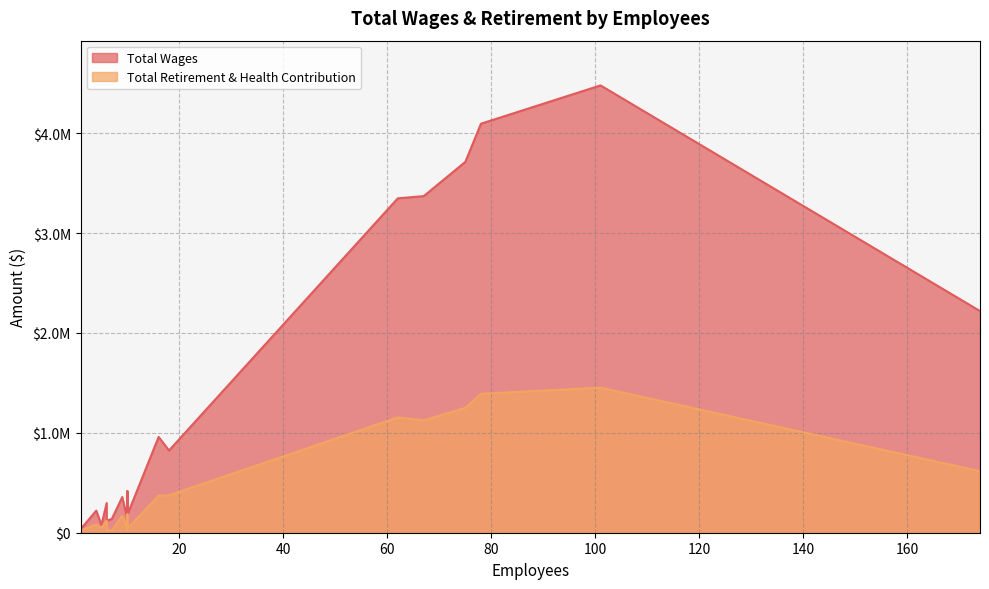

The Total Wages series shows 21054 at 1. True or false?

False